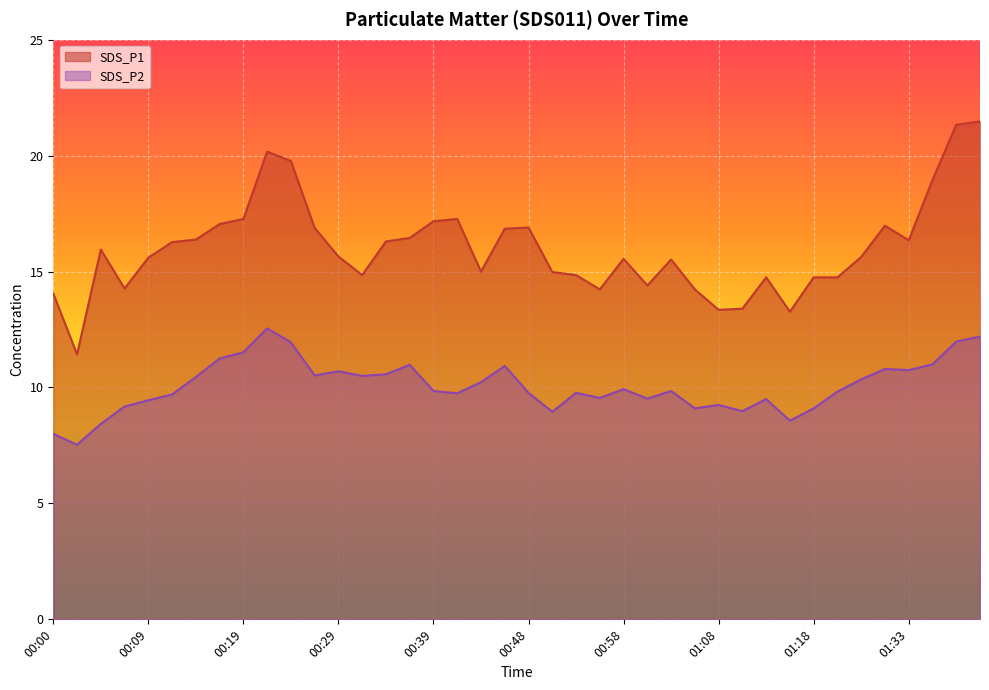

Which series changed the most between 00:43 and 01:05?

SDS_P2